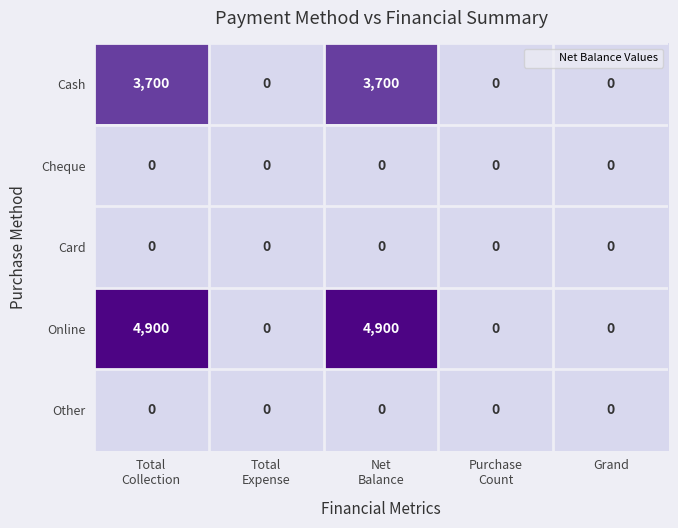

Count the Online values in the range 0 to 4900.

5